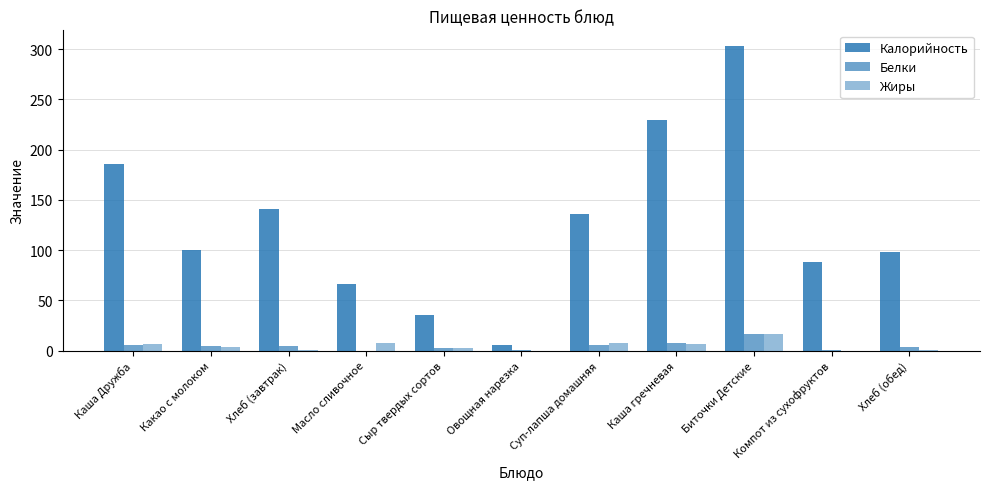

How many data points does each series have?

11